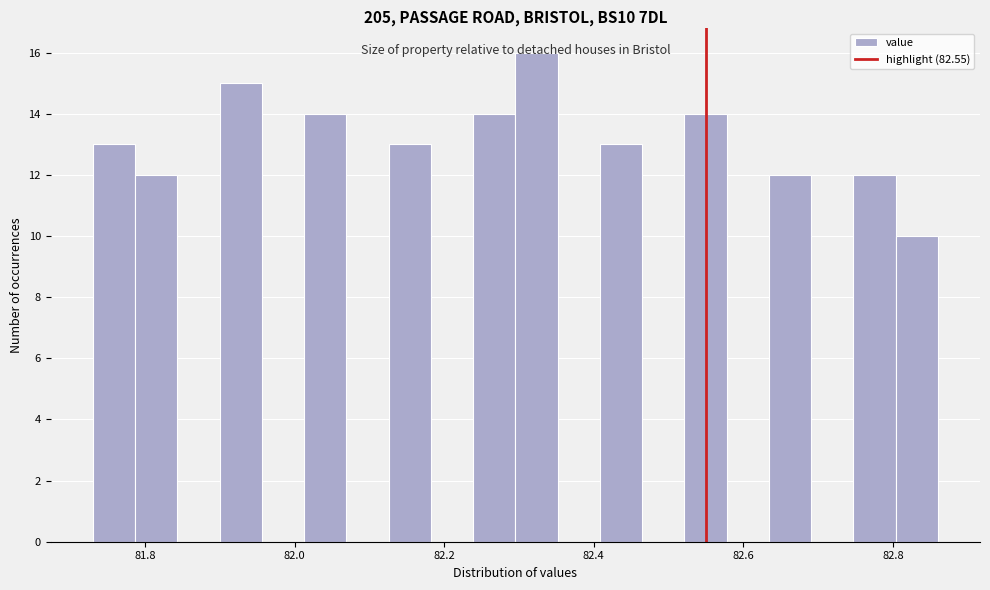

Read against the x-axis, roughly where is the centre of the tallest bar?

82.32